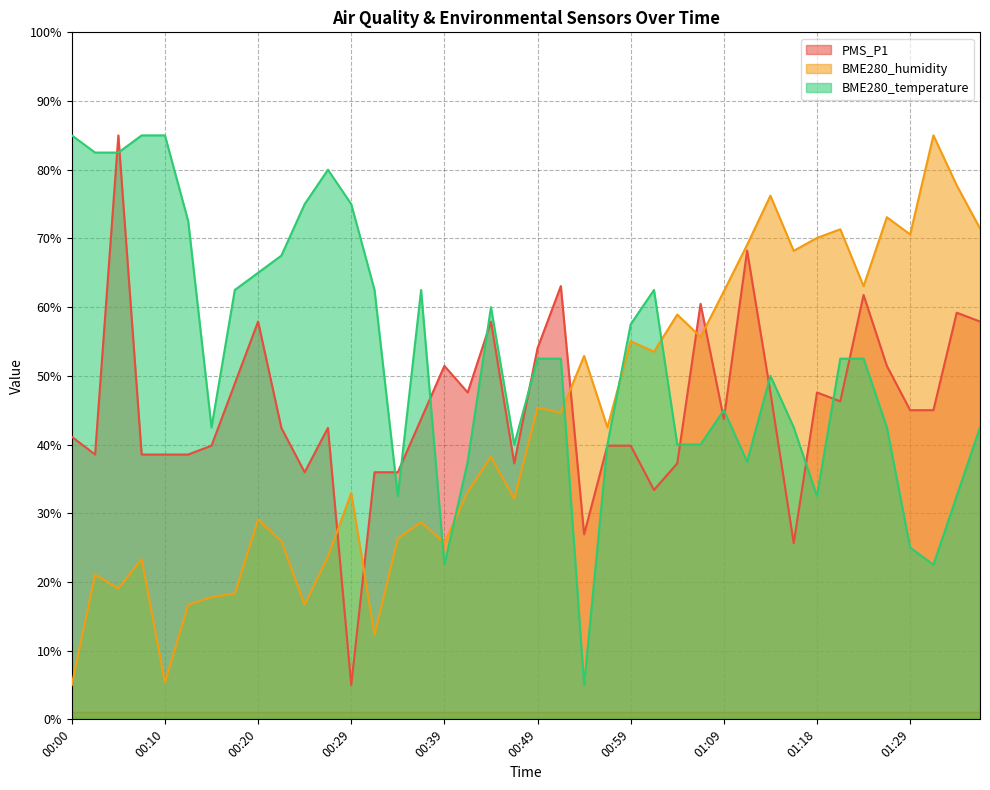

What is the difference between the second highest and second lowest values in the BME280_humidity series?

72.4